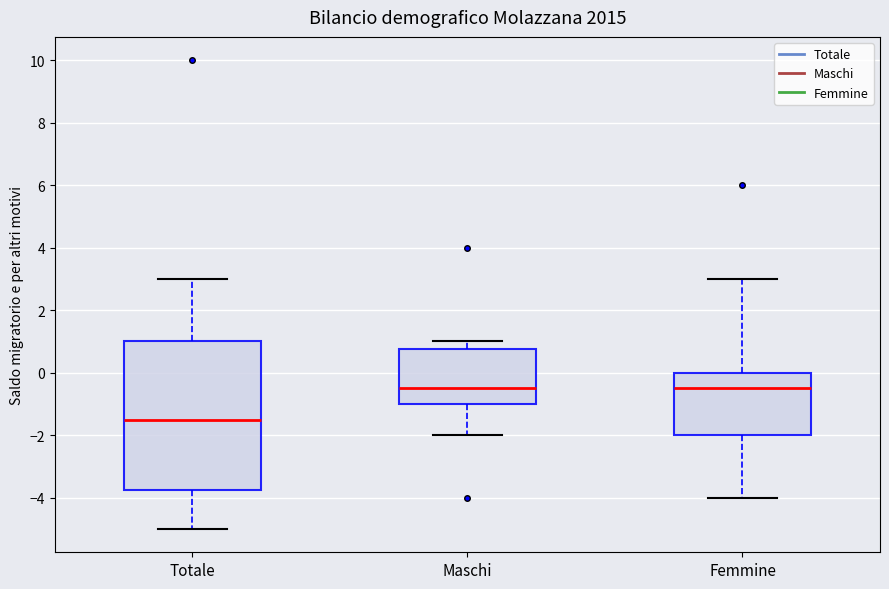

Which box's median line is the lowest?

Totale